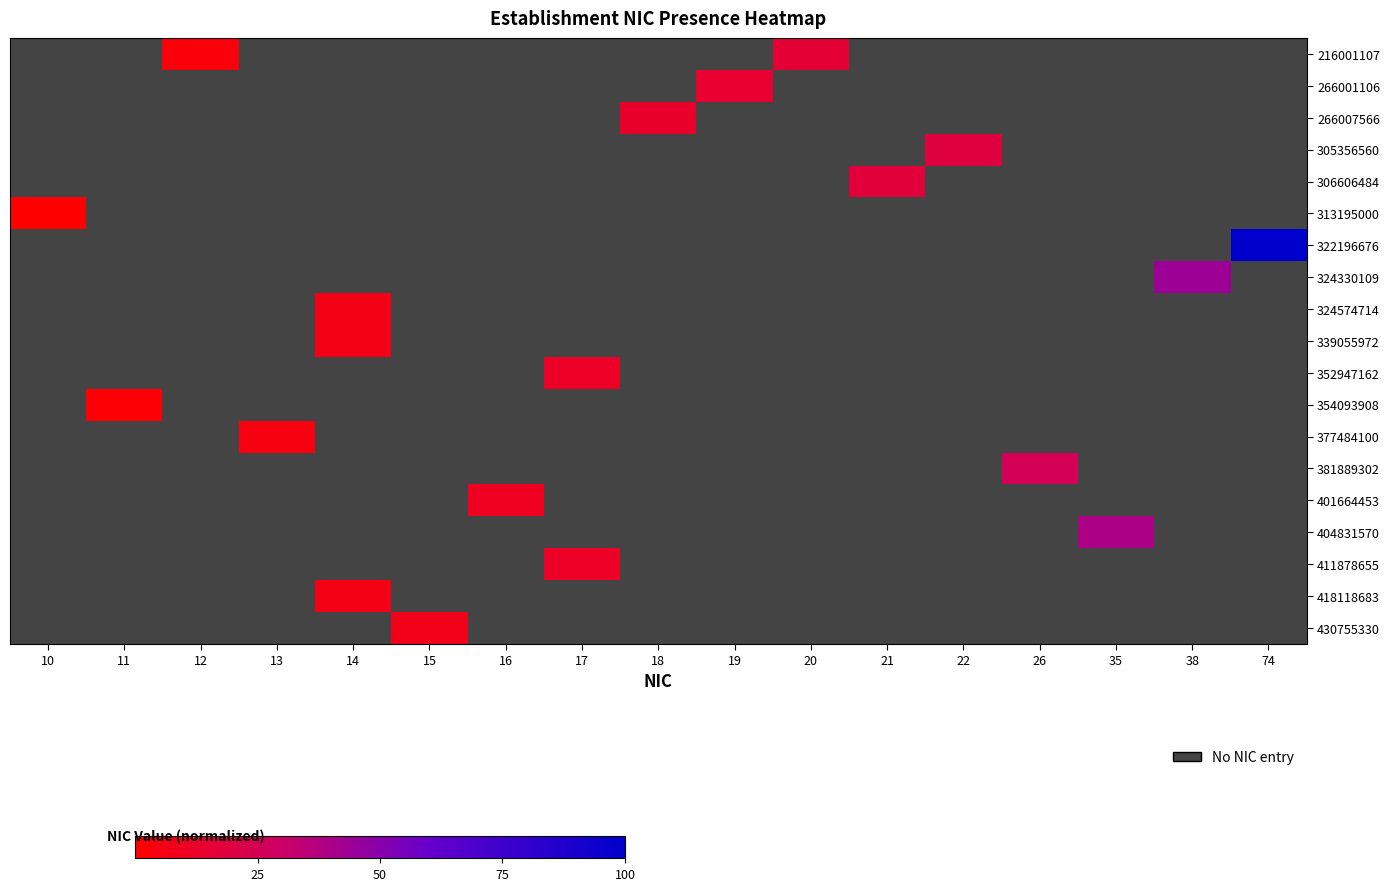

Rank the series at 11 from highest to lowest value.

216001107, 266001106, 266007566, 305356560, 306606484, 313195000, 322196676, 324330109, 324574714, 339055972, 352947162, 354093908, 377484100, 381889302, 401664453, 404831570, 411878655, 418118683, 430755330